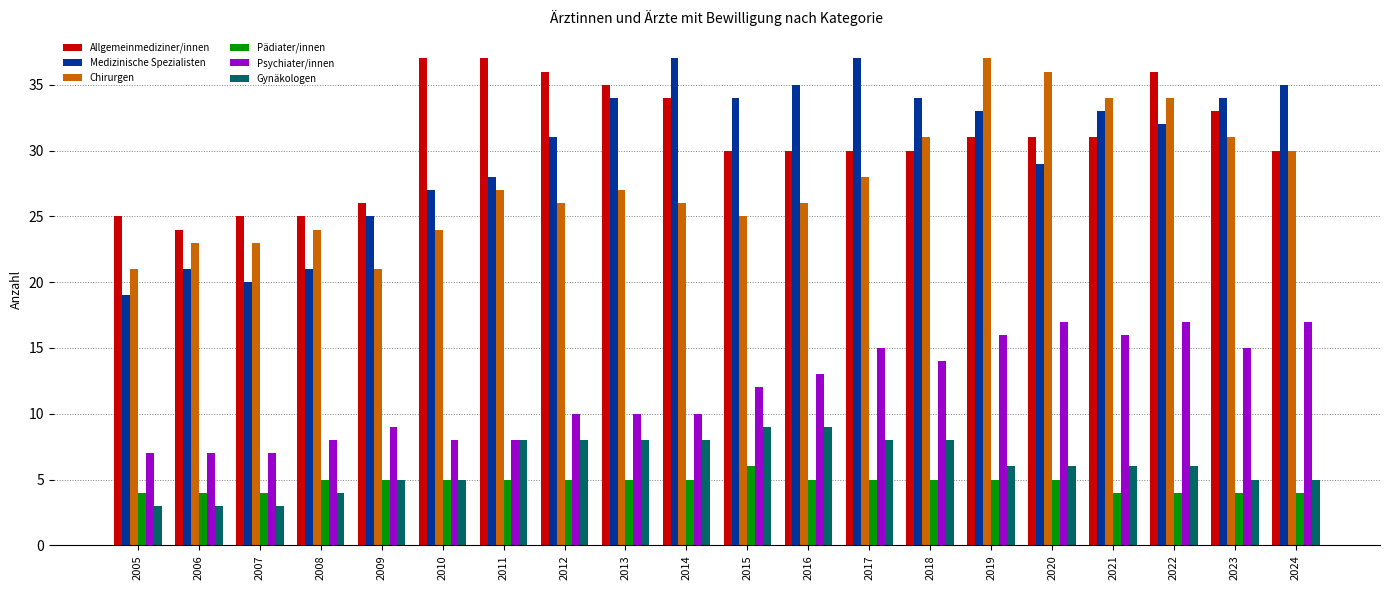

Rank the series at 2023 from highest to lowest value.

Medizinische Spezialisten, Allgemeinmediziner/innen, Chirurgen, Psychiater/innen, Gynäkologen, Pädiater/innen